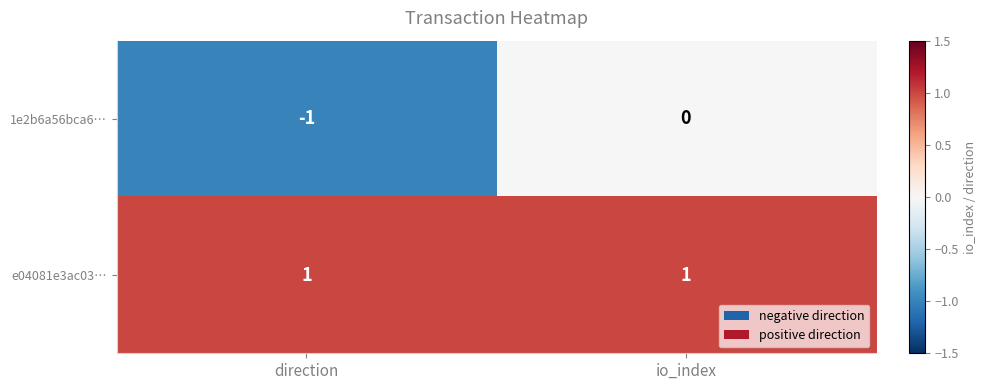

Reading left to right, what are all the values shown in this chart?

1e2b6a56bca6…: direction=-1	io_index=0
e04081e3ac03…: direction=1	io_index=1